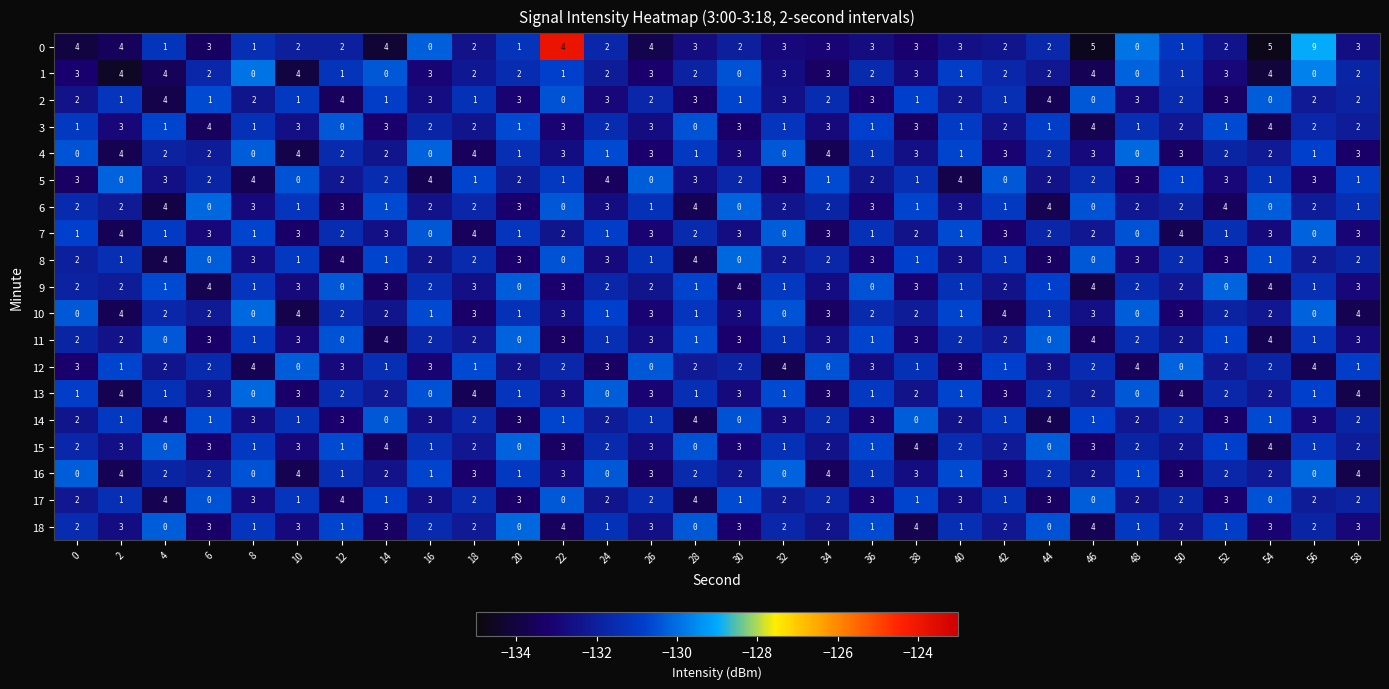

What is the difference between the highest and lowest values at 50?

4